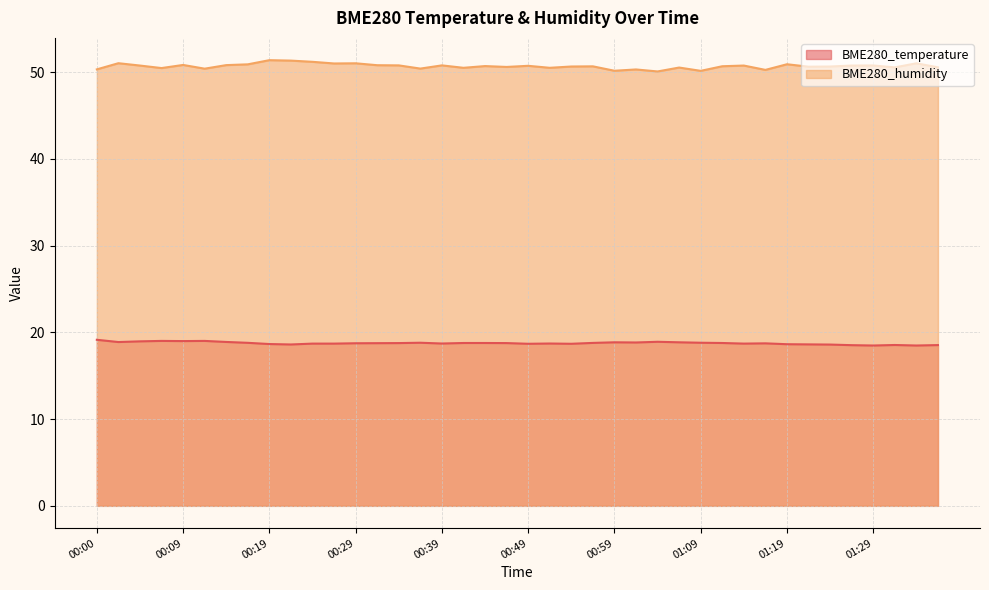

Which series has the widest spread of values?

BME280_humidity